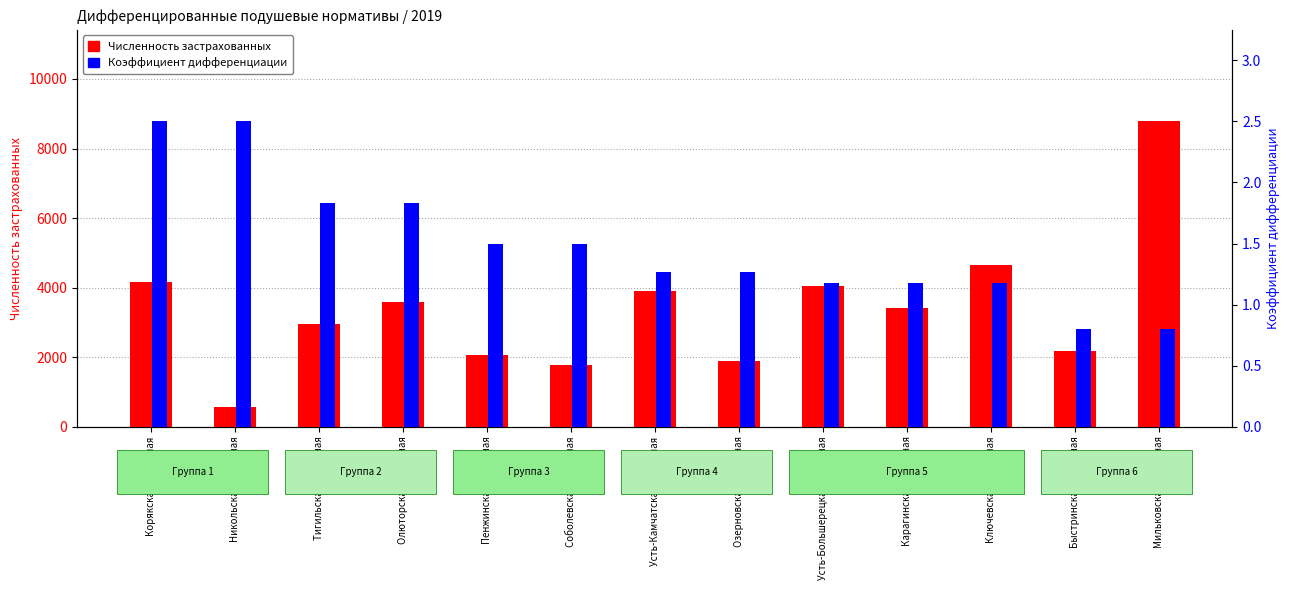

Rank the series by their average value, from lowest to highest.

Коэффициент дифференциации, Численность застрахованных